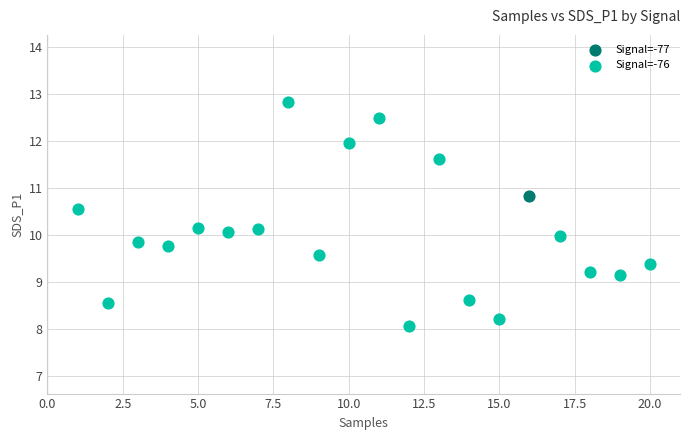

What are all the series names shown in the legend?

Signal=-77, Signal=-76